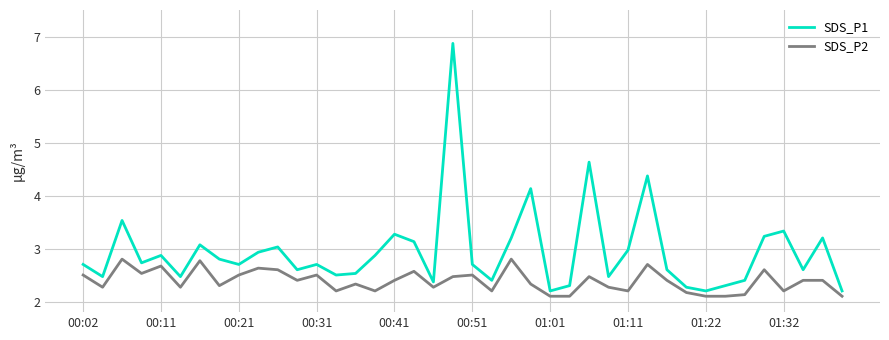

What is the minimum value shown in the chart?

2.1